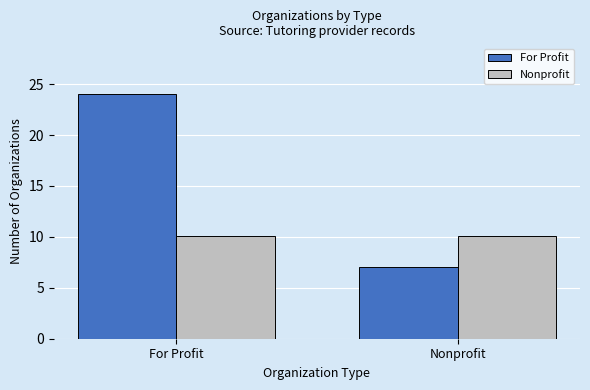

How many distinct data groups are displayed?

2